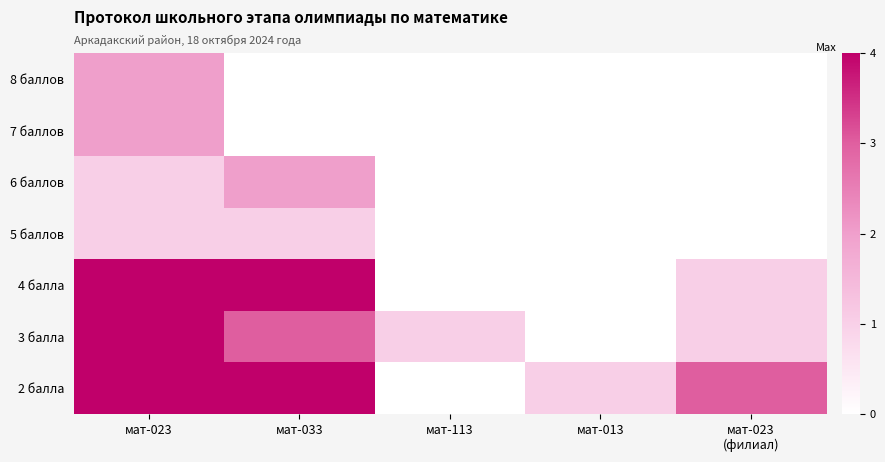

Which series changed the most between мат-033 and мат-013?

4 балла